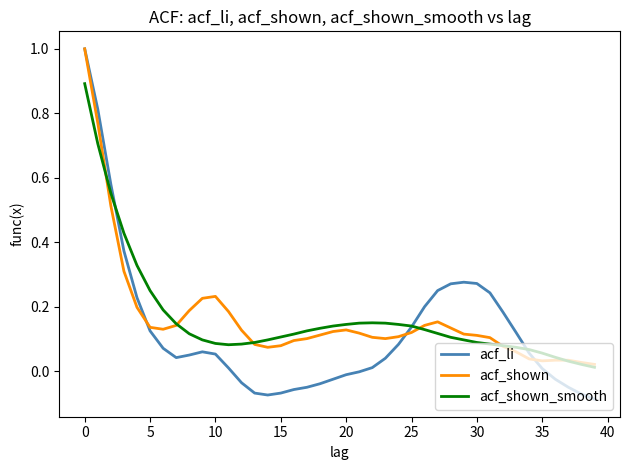

Which series has the widest spread of values?

acf_li